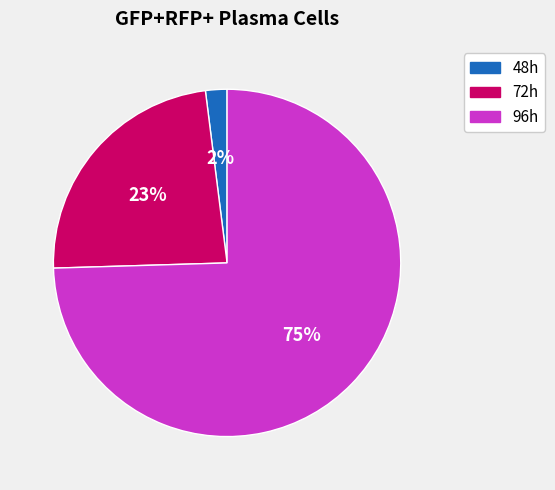

Count the number of slices in the pie.

3